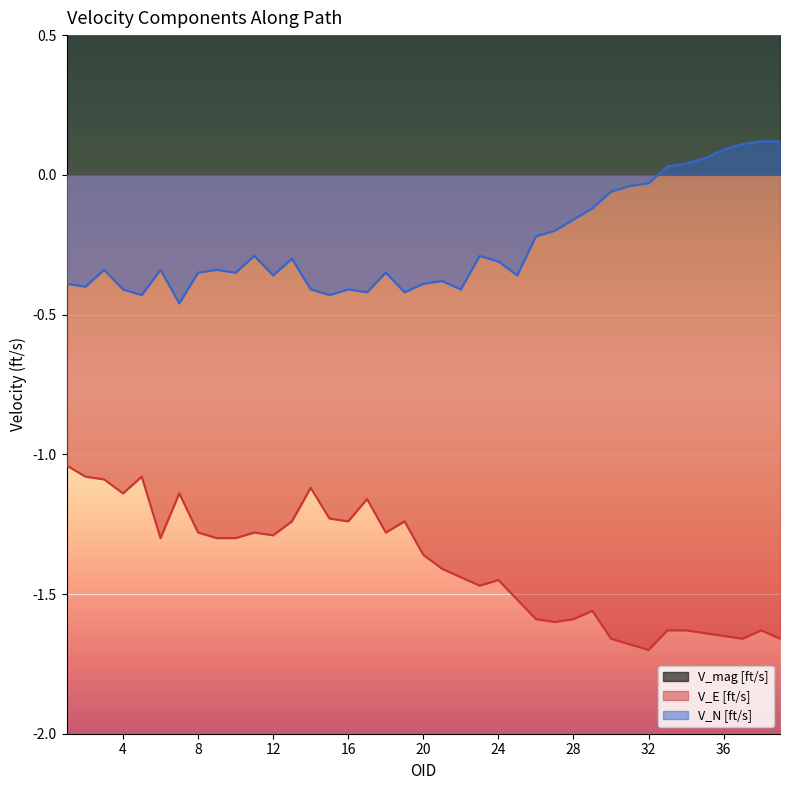

Rank the series by their maximum value, from highest to lowest.

V_mag [ft/s], V_N [ft/s], V_E [ft/s]